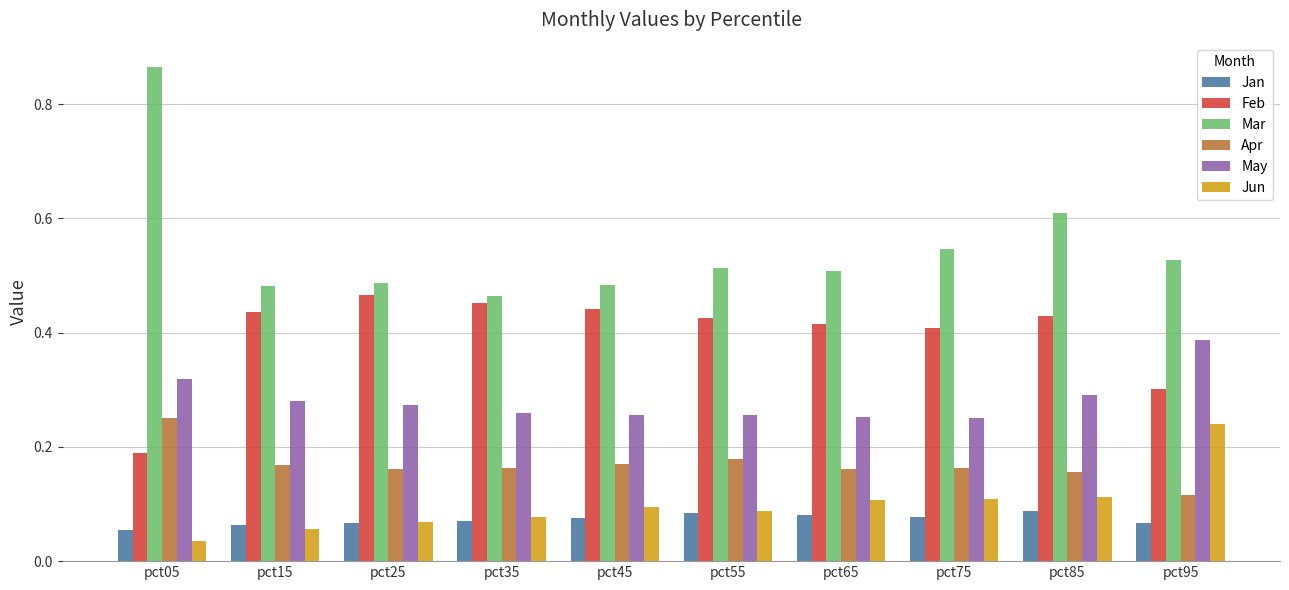

How many groups of bars are there?

10